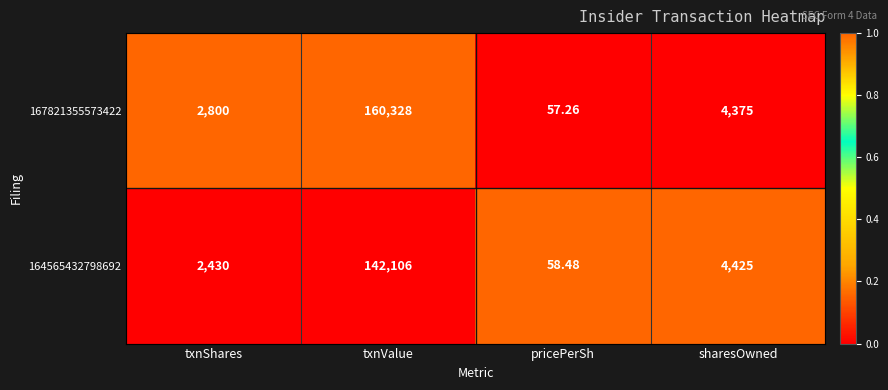

Which category has the highest value in the 167821355573422 series?

txnValue